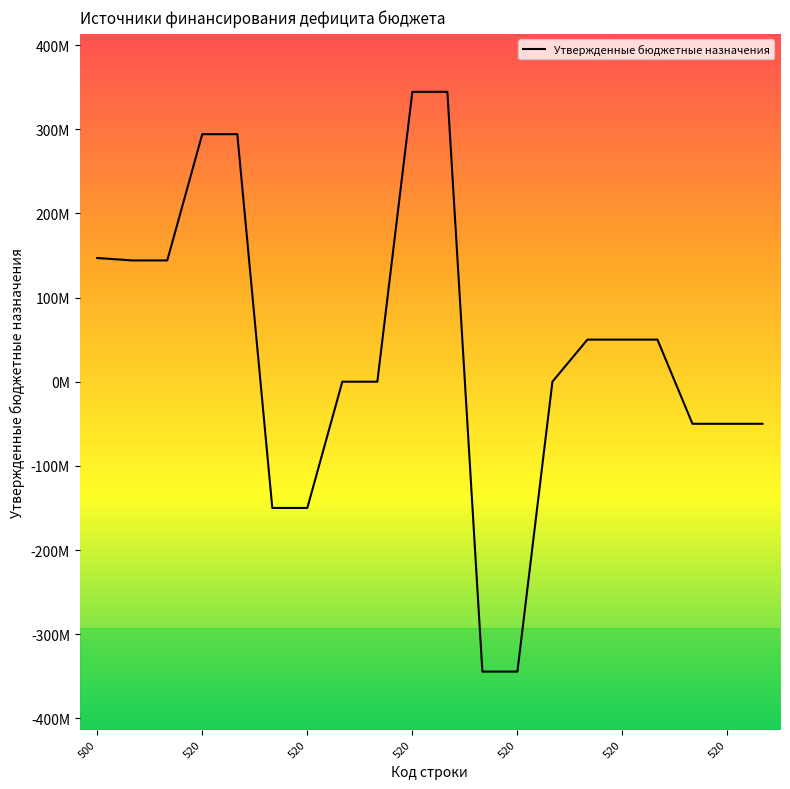

Does the chart have visible grid lines?

No